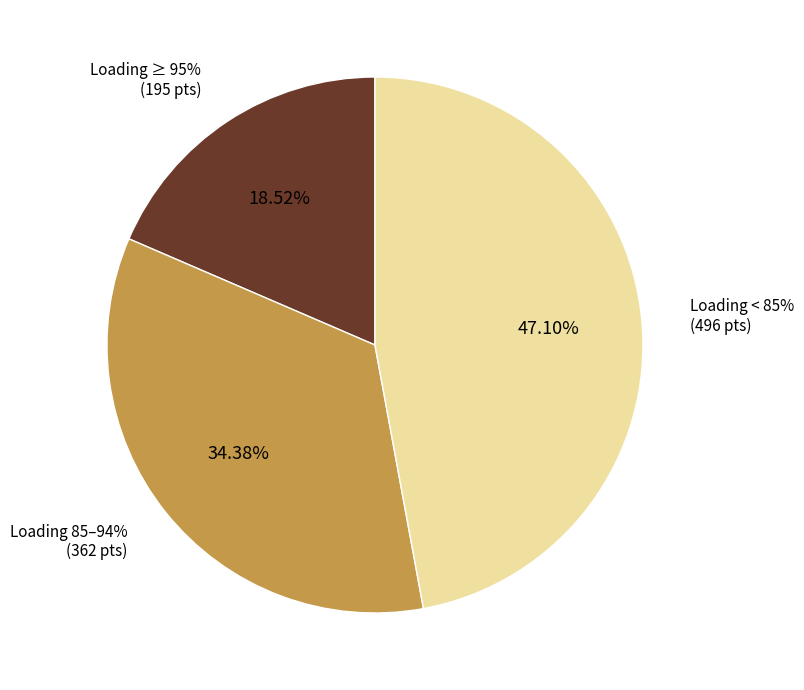

Does N-1 400 kV Babaeski-N Santa account for over 50% of the chart?

No